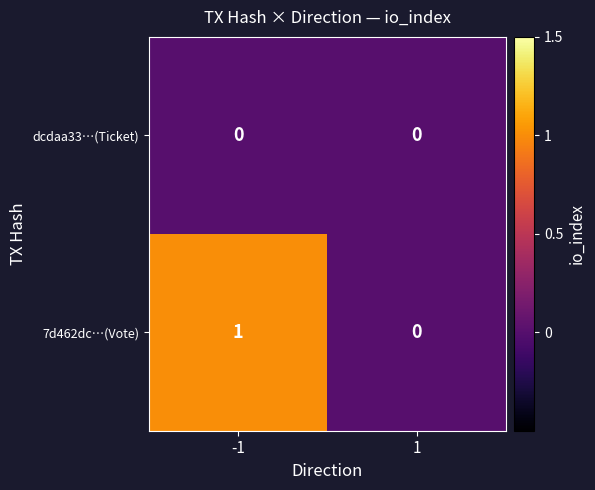

Rank the series at -1 from lowest to highest value.

dcdaa33…(Ticket), 7d462dc…(Vote)